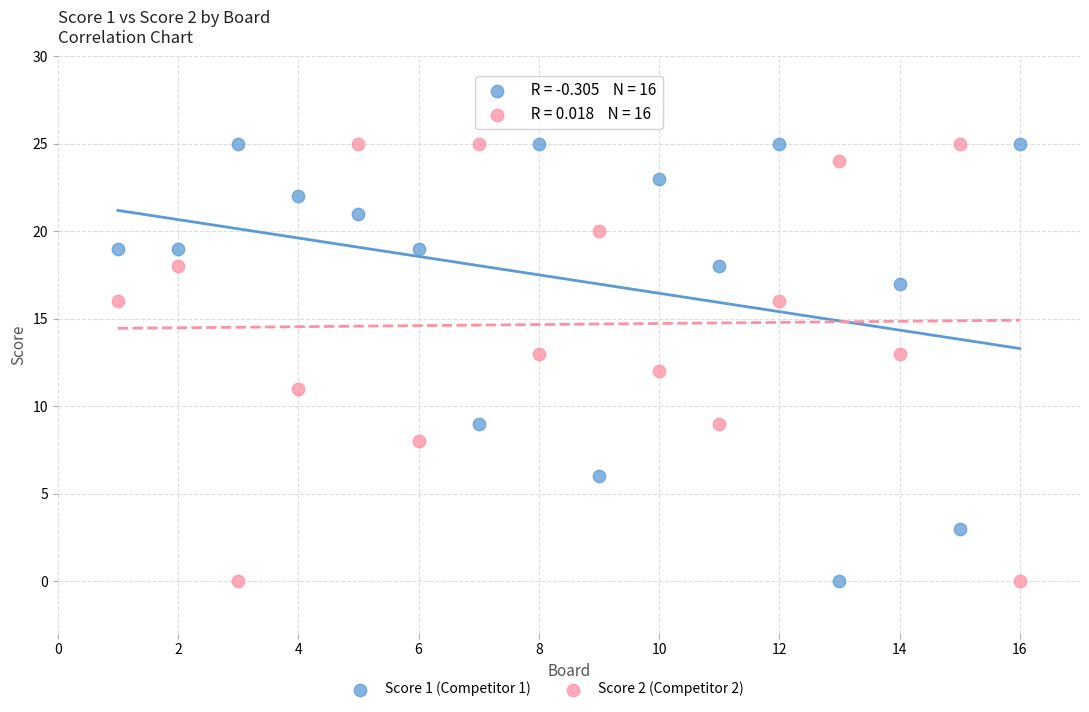

Across all data points, what is the range of Y values (max minus min)?

25